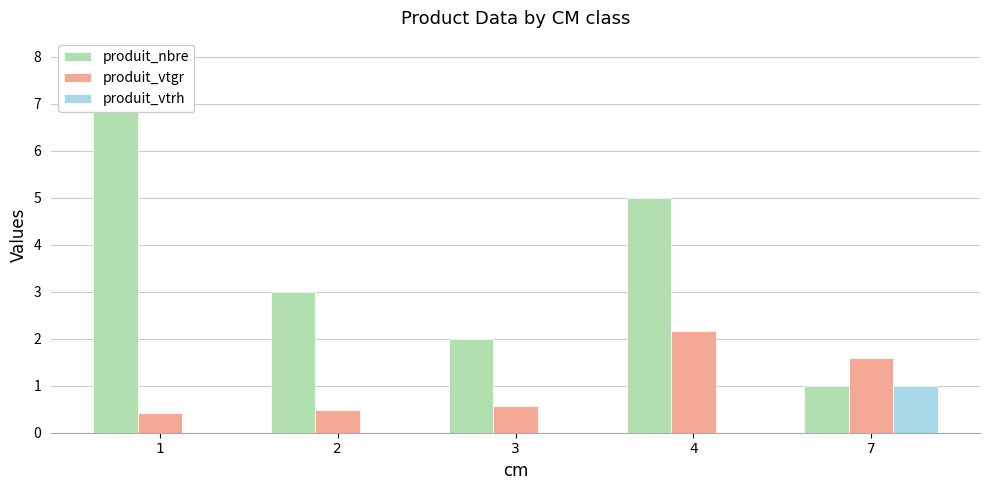

How many values in the produit_nbre series are below 3?

2